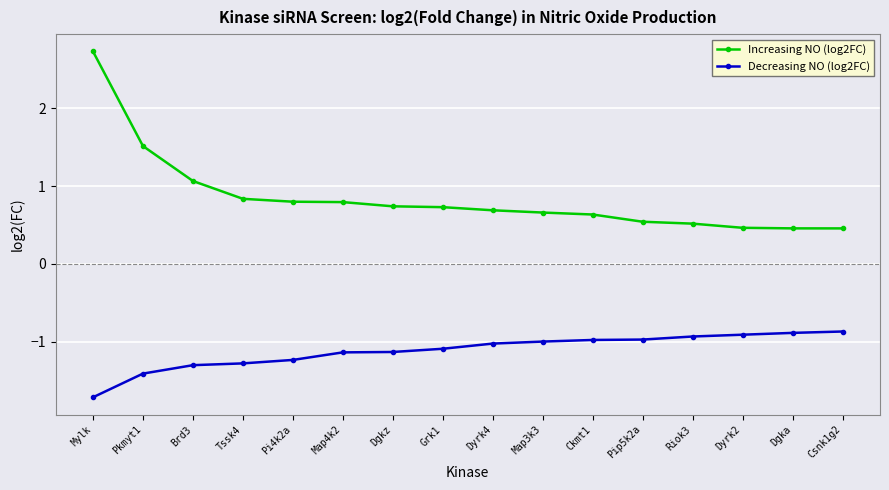

True or false: Increasing NO (log2FC) and Decreasing NO (log2FC) cross at least once.

False